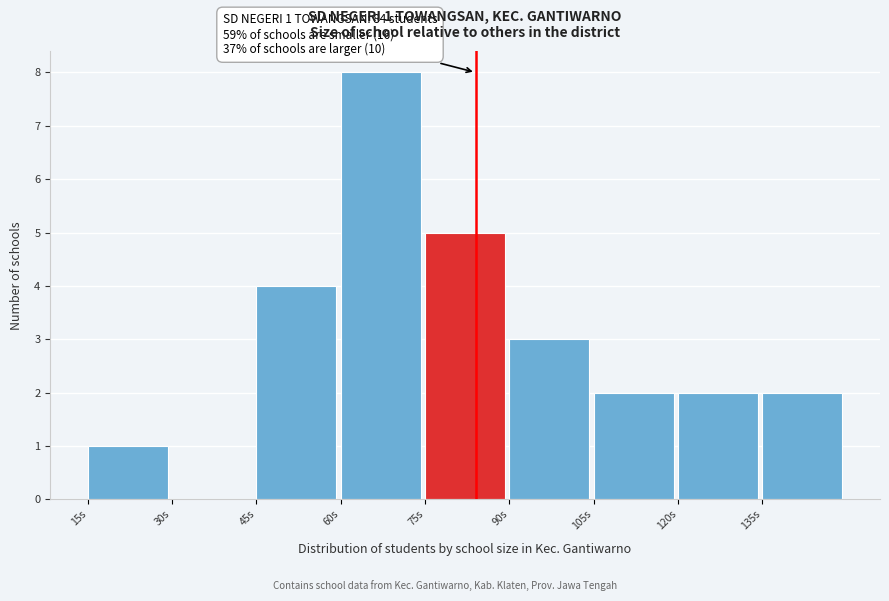

Over which range of the x-axis is the bar tallest?

60 to 75